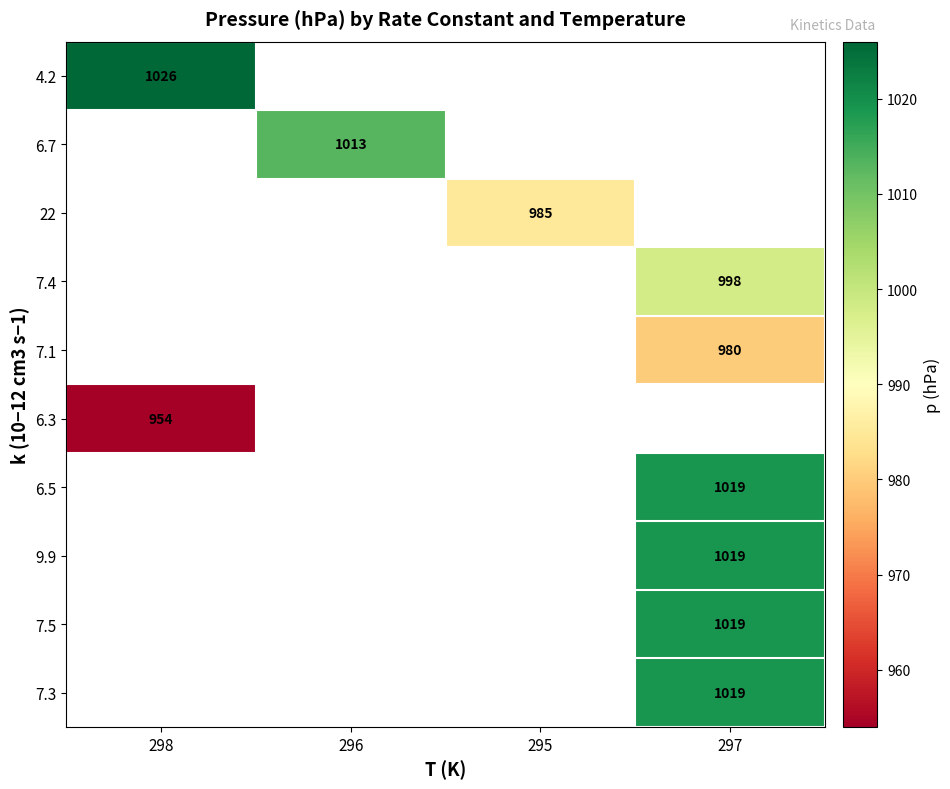

At how many categories does at least one series exceed 983?

4